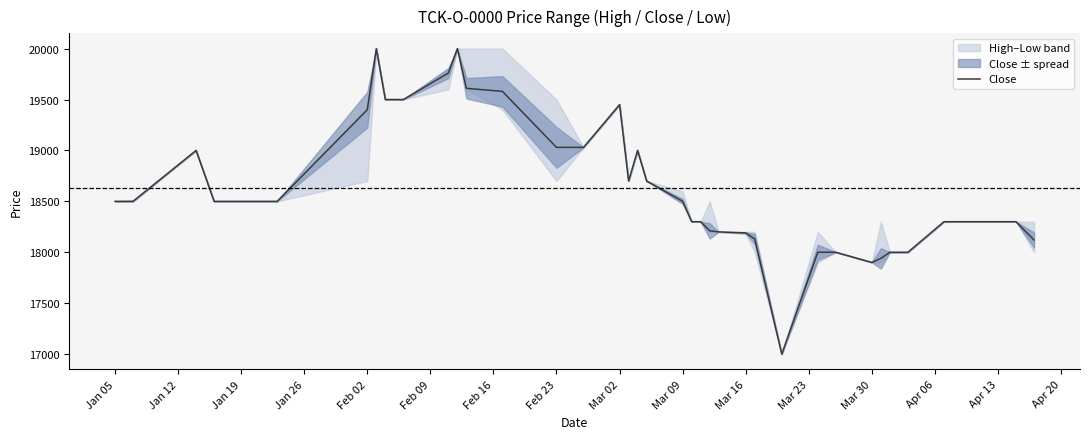

What is the minimum value for Close?

17000